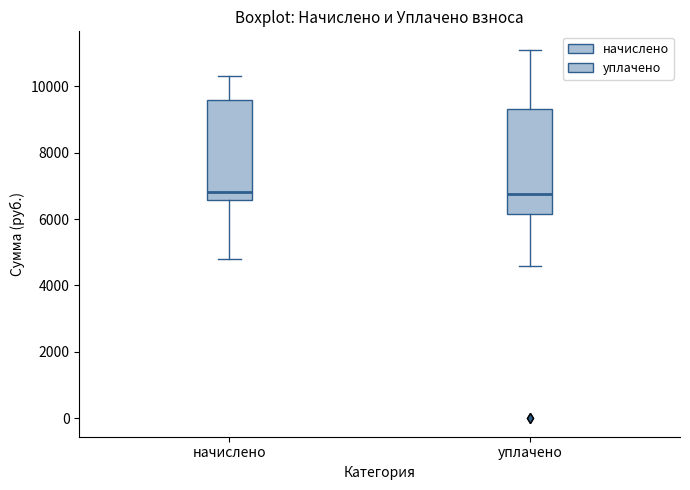

Where does the median line of the box for начислено sit on the y-axis? The values are not printed on the chart, so give them approximately, as read against the axis.

6800